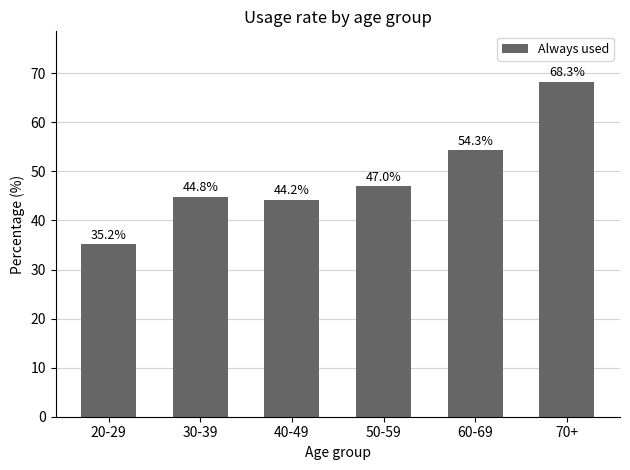

What is the greatest value displayed?

68.3